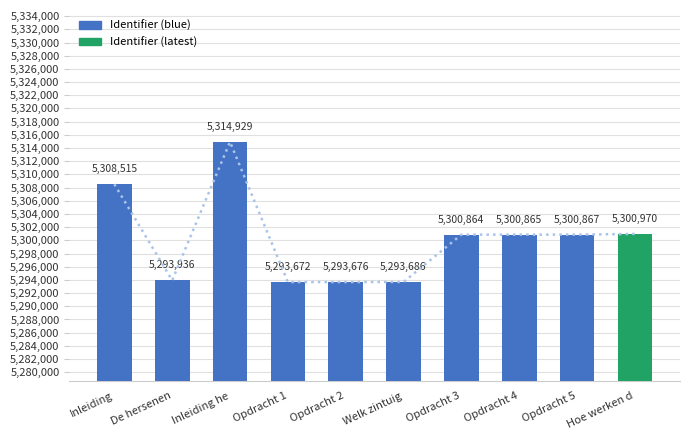

Is it true that the value at Opdracht 1 is 7470319?

False